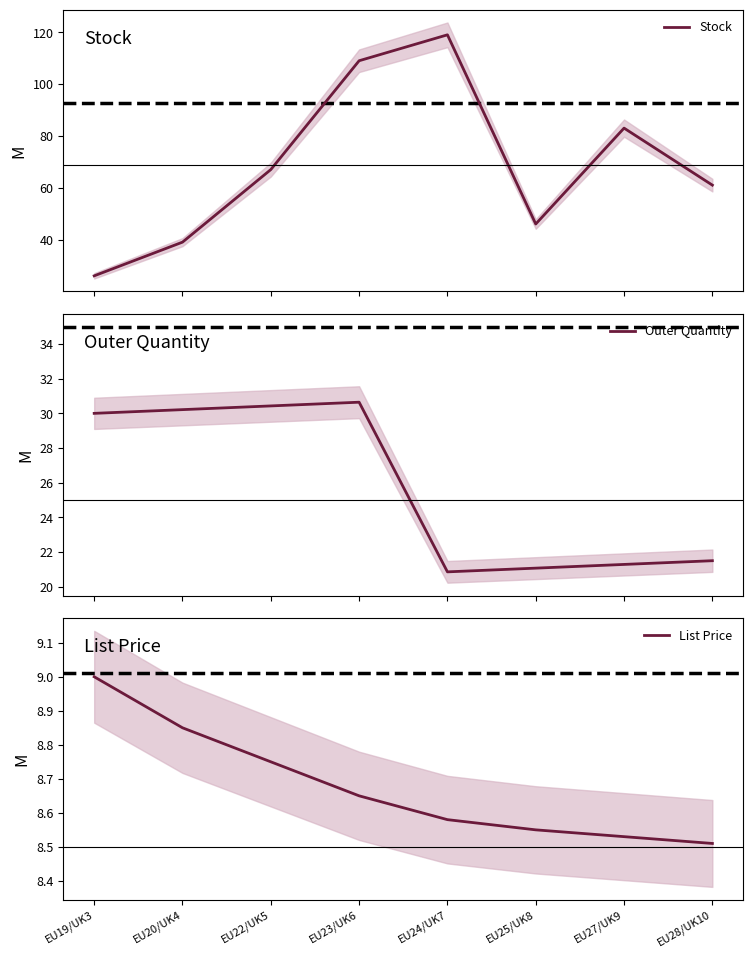

Which has a higher value, EU23/UK6 or EU19/UK3?

EU23/UK6